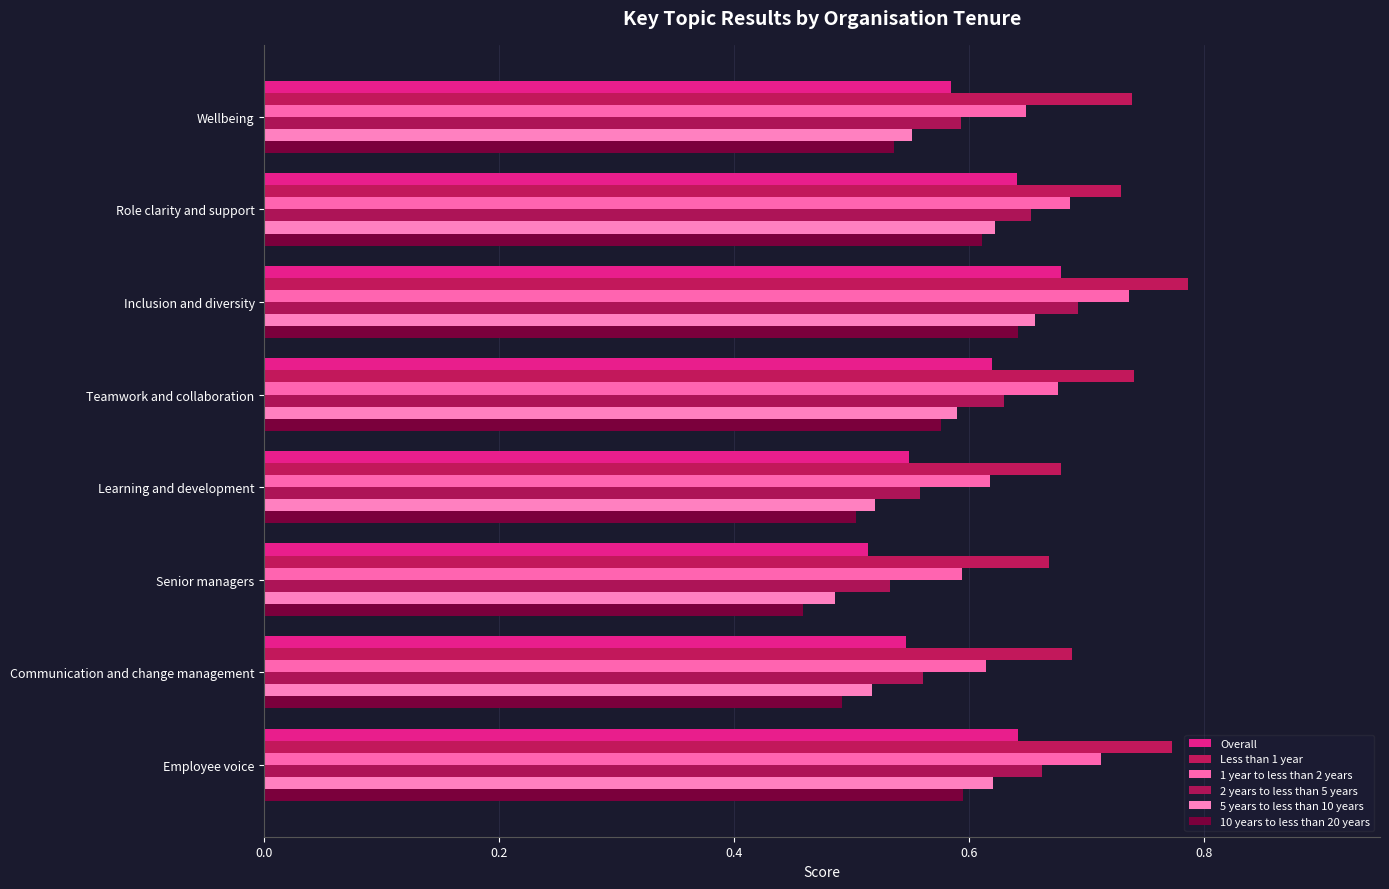

Which series has the largest range (max minus min)?

10 years to less than 20 years